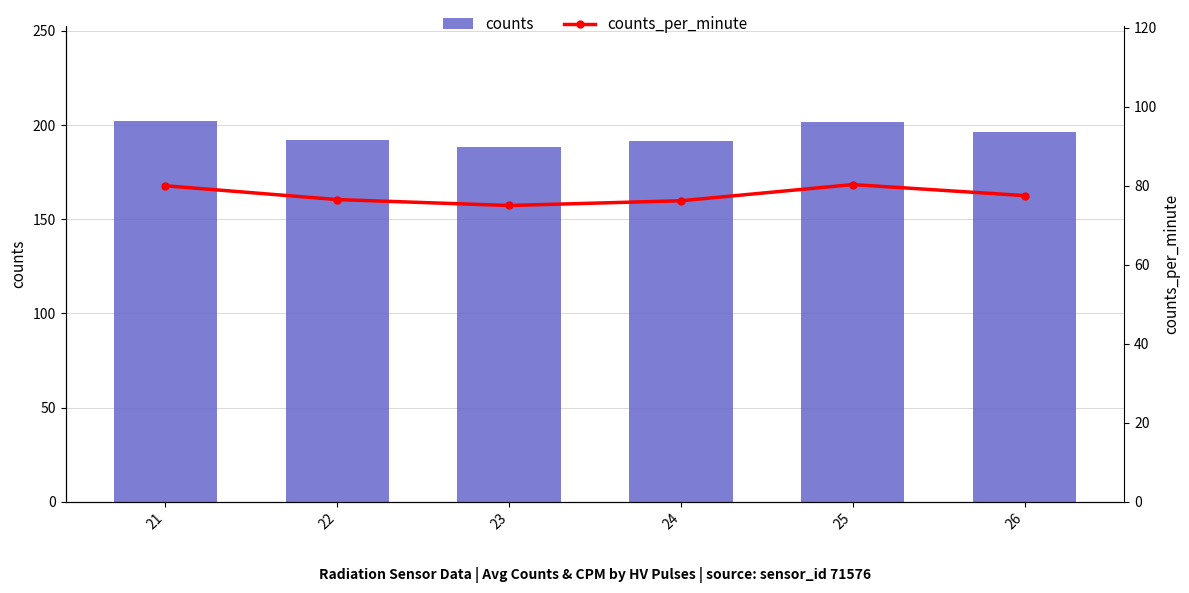

What is the average value of the counts series?

195.2